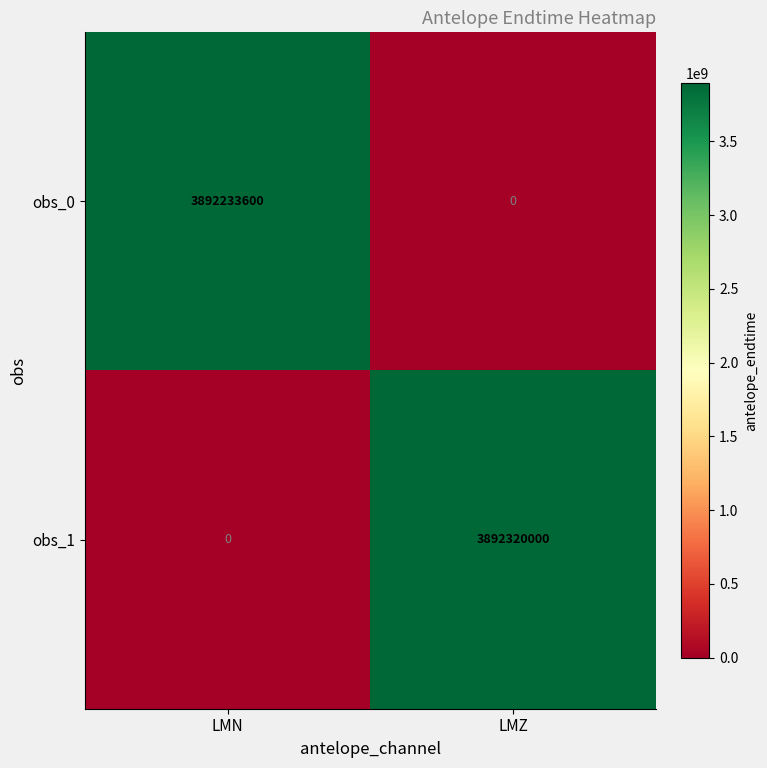

How many categories are shown in the chart?

2